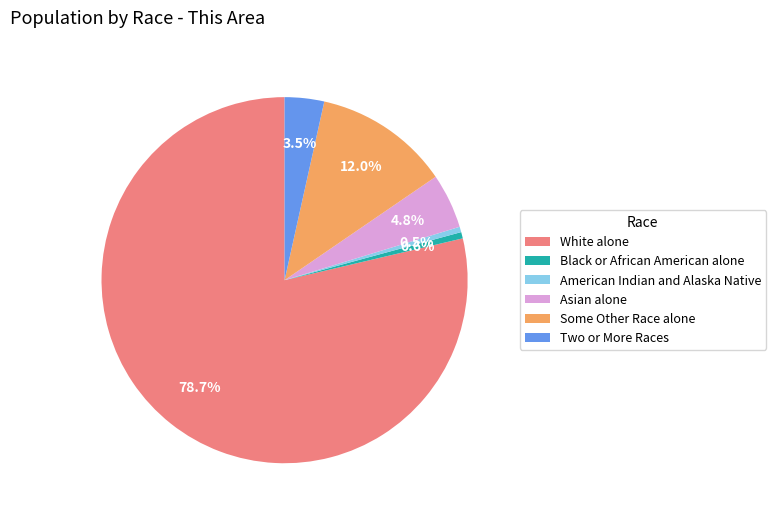

Which has a higher value, Two or More Races or Some Other Race alone?

Some Other Race alone